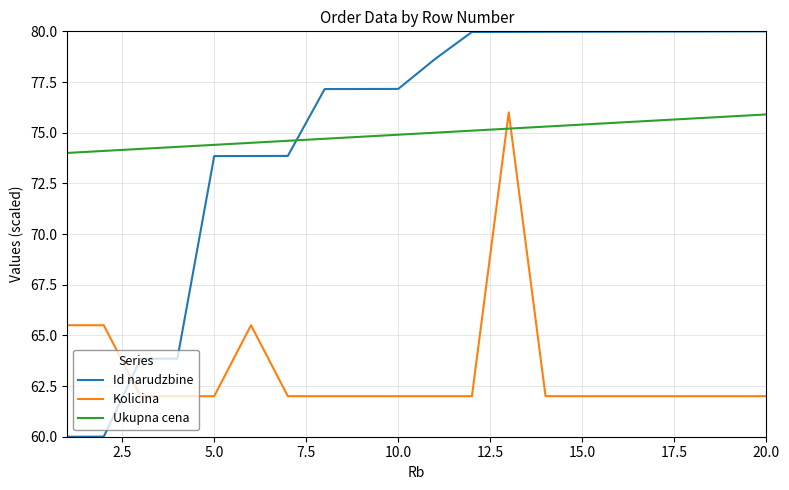

What is the maximum value for Kolicina?

76.0